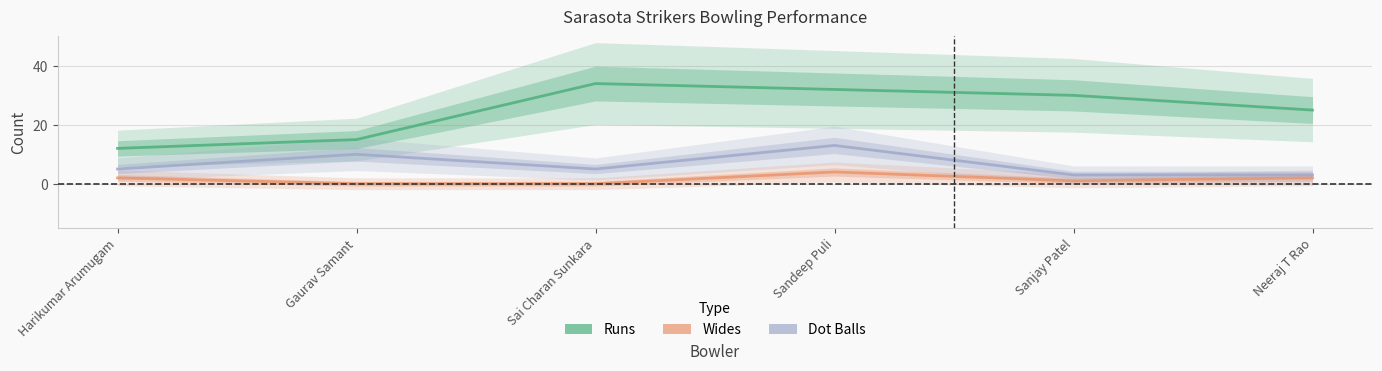

What is the sum of all Dot Balls values?

39